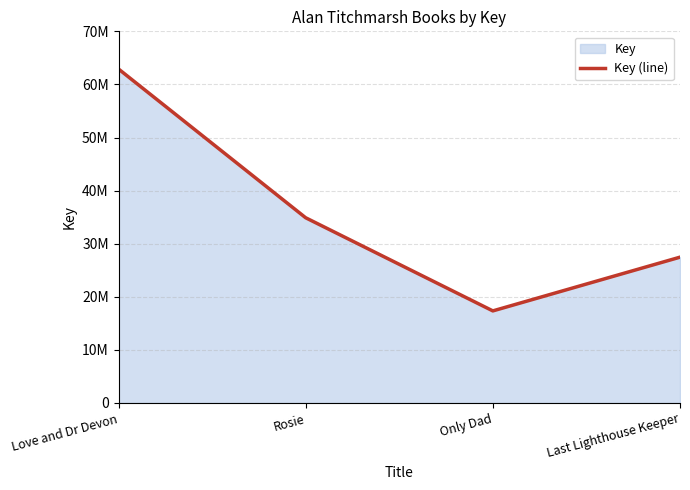

How many points are lower than both their immediate neighbors (excluding endpoints)?

1